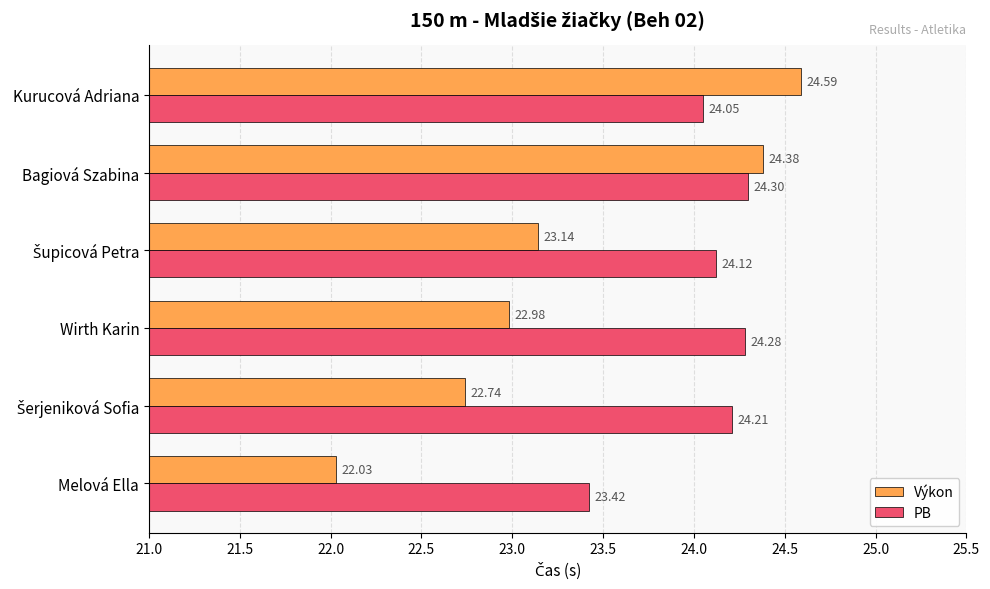

At Melová Ella, list the series in order from smallest to largest.

Výkon, PB